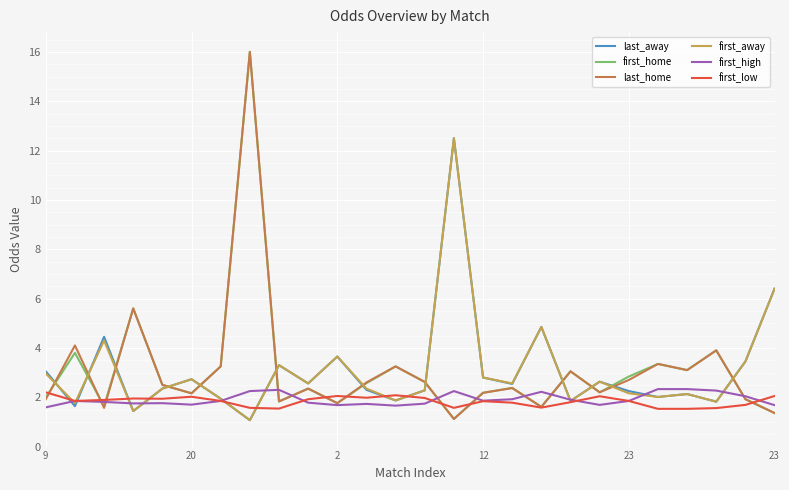

What is the maximum value shown in the chart?

16.0